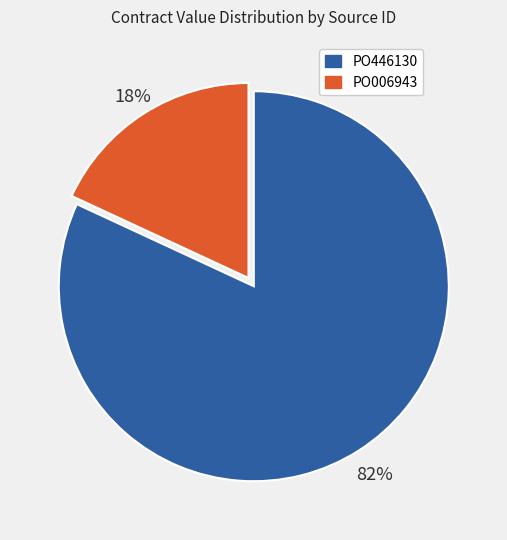

Combined, do PO006943 and PO446130 account for over 50%?

Yes